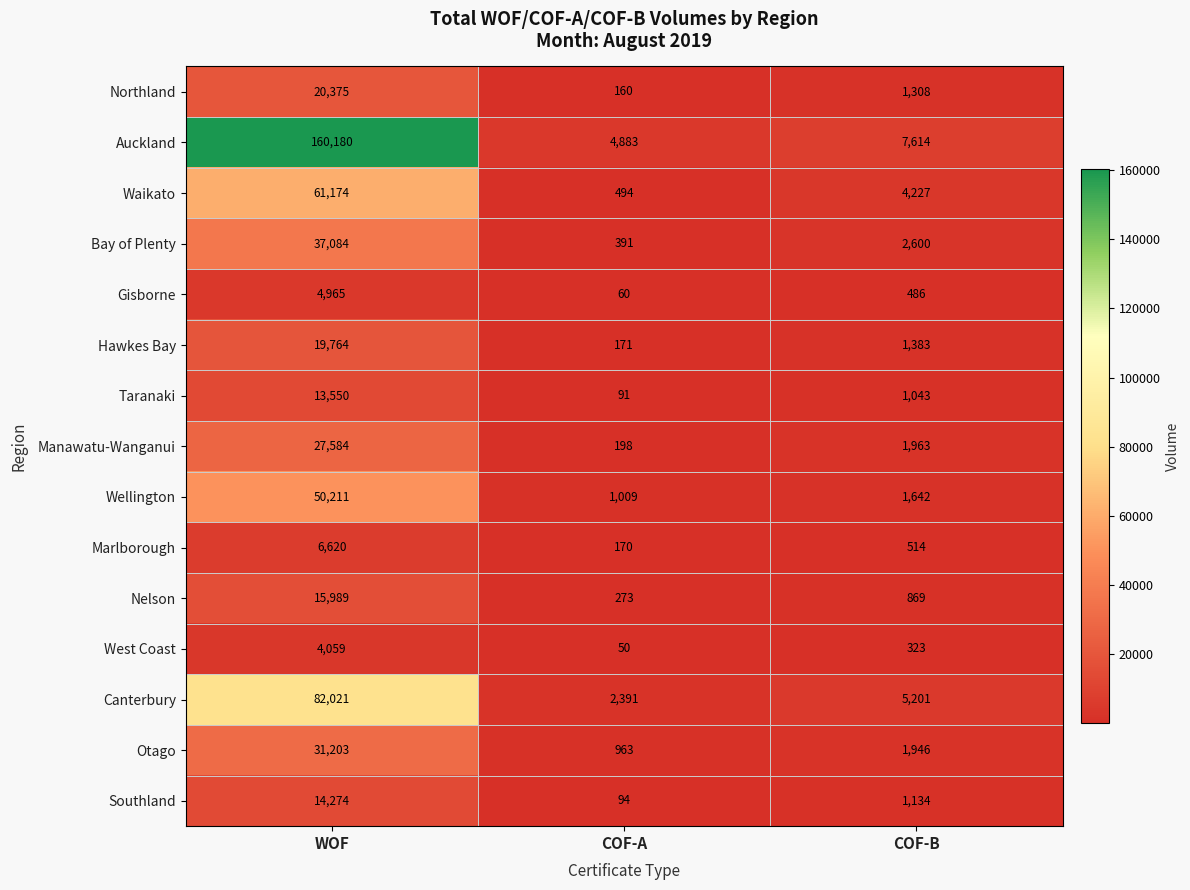

Which label corresponds to the largest value in the chart?

WOF